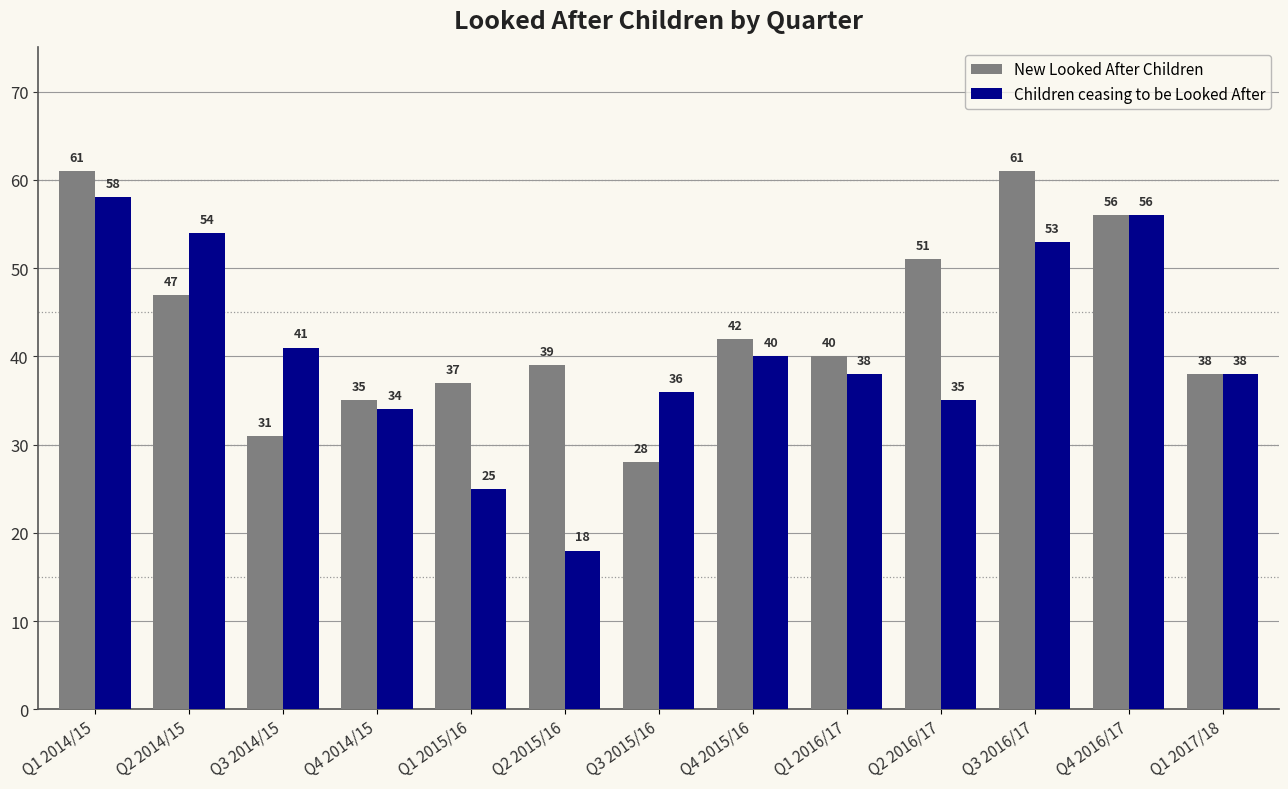

What is the sum of the New Looked After Children values at Q1 2017/18 and Q3 2016/17?

99